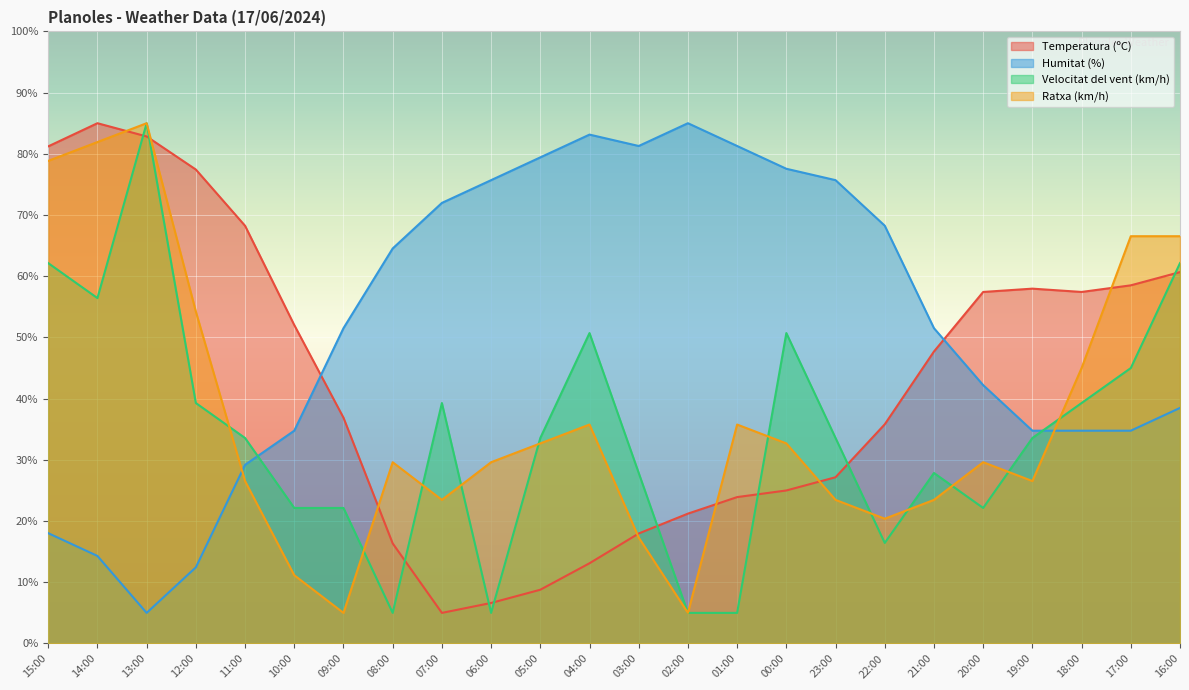

What is the greatest value displayed?

85.0